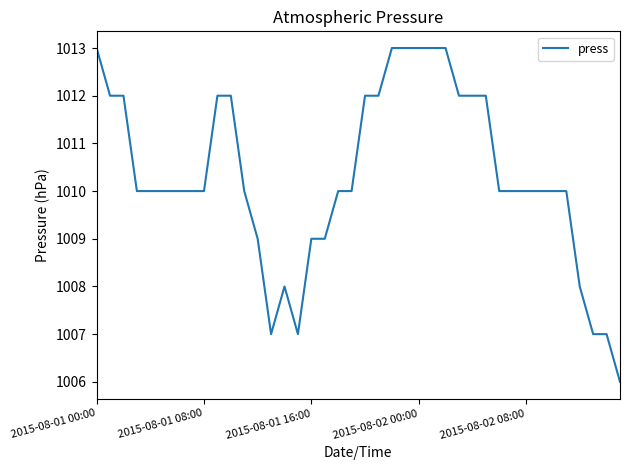

What is the difference between the maximum and minimum values?

7